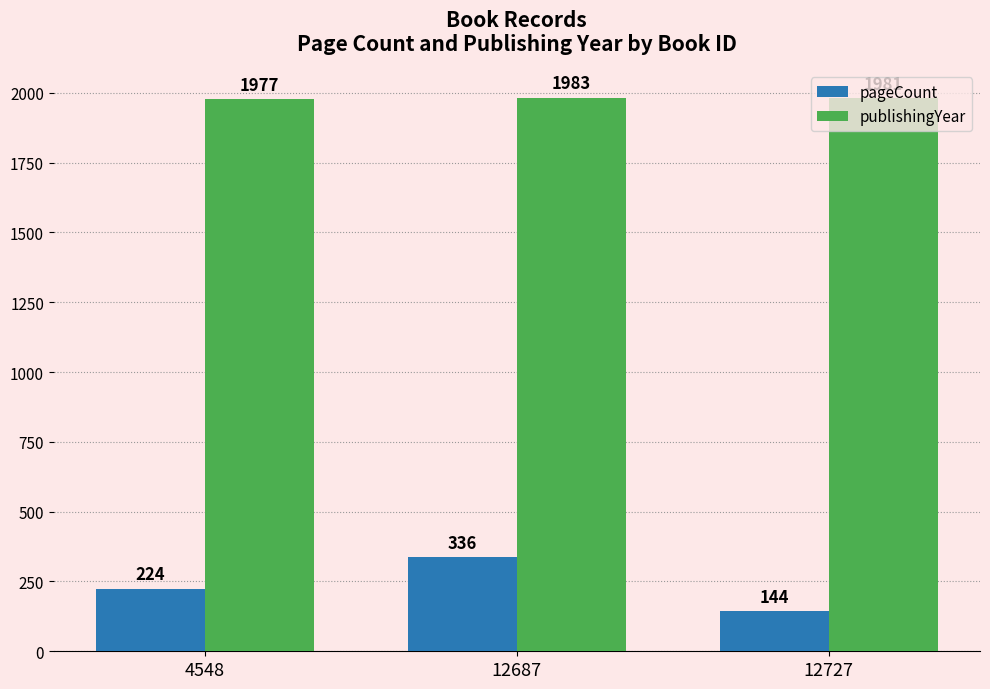

Which category has the lowest value in the pageCount series?

12727